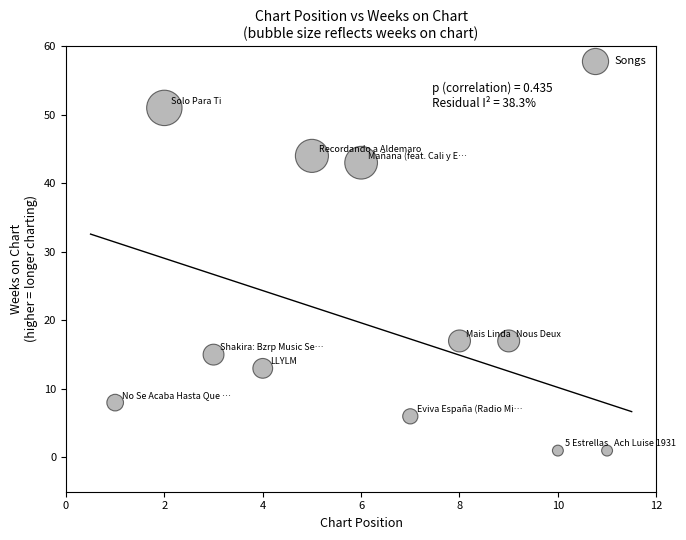

What is the range of X values (max minus min)?

10